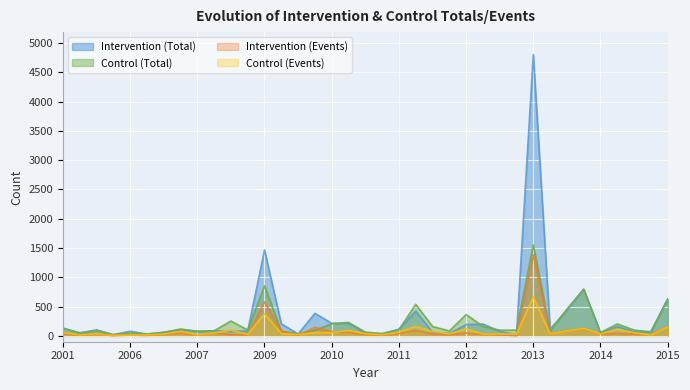

Which series has the largest range (max minus min)?

Intervention (Total)